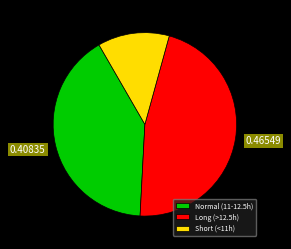

What is the ratio of the value at Normal (11-12.5h) to the value at Long (>12.5h)?

0.9